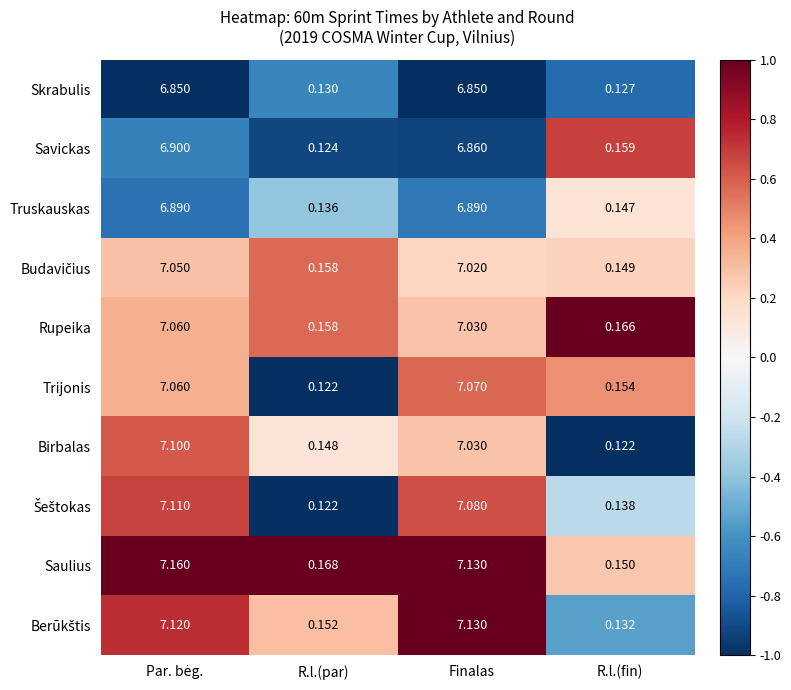

At which label is Rupeika closest to 3?

R.l.(fin)